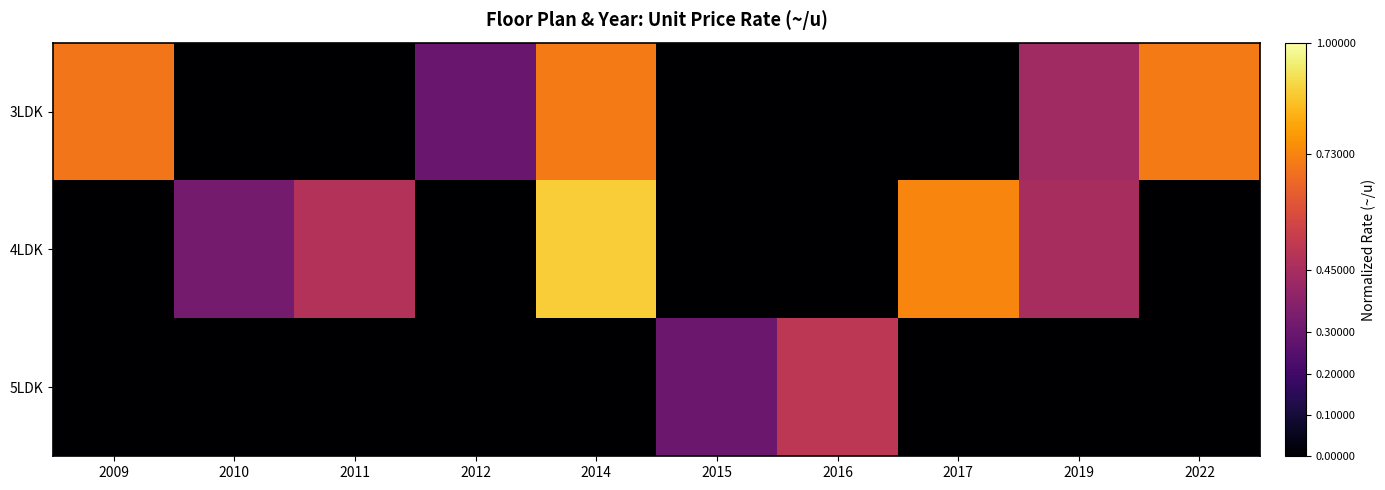

What is the spread (max minus min) of values at 2014?

0.9